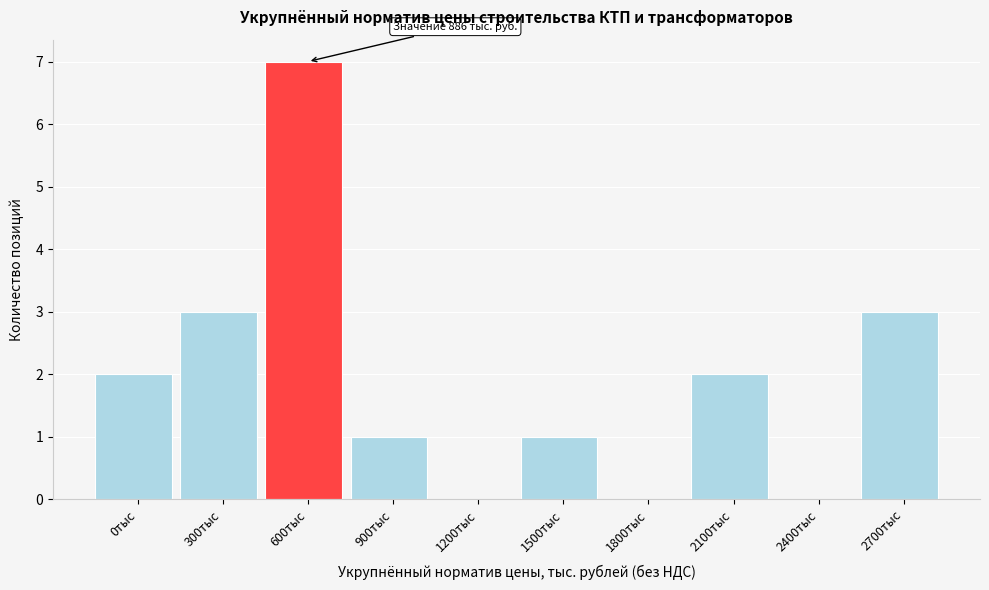

Reading right to left, what are all the values shown in this chart?

2700тыс=3	2400тыс=0	2100тыс=2	1800тыс=0	1500тыс=1	1200тыс=0	900тыс=1	600тыс=7	300тыс=3	0тыс=2